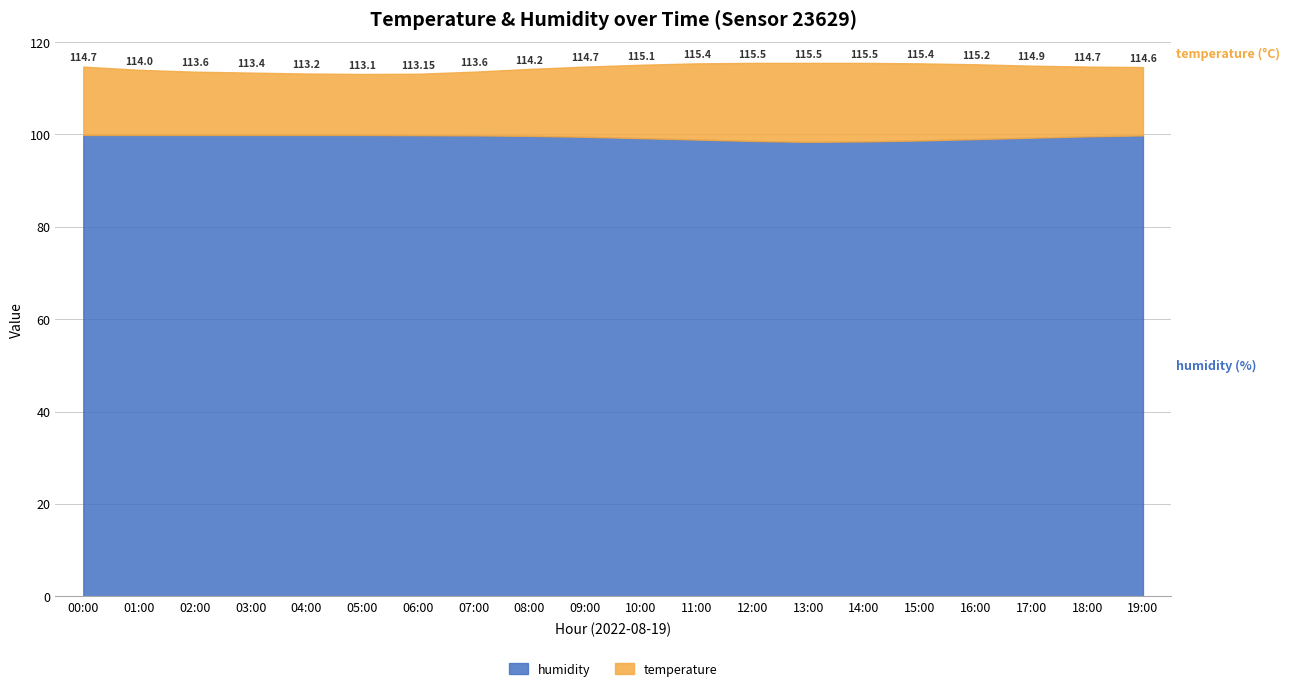

Reading left to right, transcribe all the data shown in this chart.

temperature: 00:00=14.8	01:00=14.1	02:00=13.7	03:00=13.5	04:00=13.3	05:00=13.2	06:00=13.3	07:00=13.8	08:00=14.5	09:00=15.2	10:00=15.9	11:00=16.5	12:00=16.9	13:00=17.1	14:00=17.0	15:00=16.7	16:00=16.2	17:00=15.6	18:00=15.1	19:00=14.8
humidity: 00:00=99.9	01:00=99.9	02:00=99.9	03:00=99.9	04:00=99.9	05:00=99.9	06:00=99.8	07:00=99.8	08:00=99.7	09:00=99.5	10:00=99.2	11:00=98.9	12:00=98.6	13:00=98.4	14:00=98.5	15:00=98.7	16:00=99.0	17:00=99.3	18:00=99.6	19:00=99.8